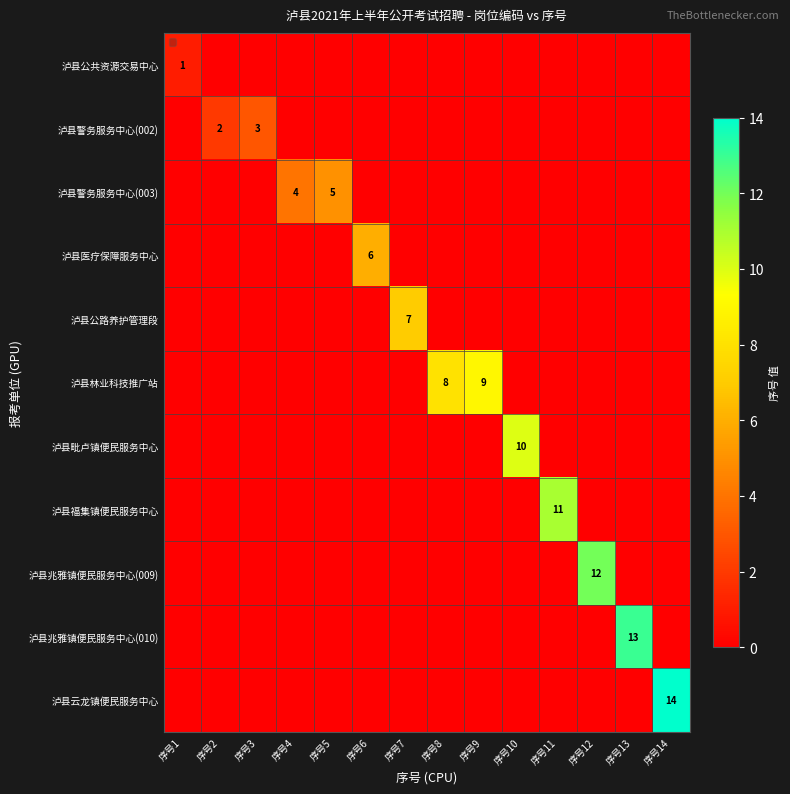

Rank the categories by 泸县兆雅镇便民服务中心(009) value from highest to lowest.

序号12, 序号1, 序号2, 序号3, 序号4, 序号5, 序号6, 序号7, 序号8, 序号9, 序号10, 序号11, 序号13, 序号14